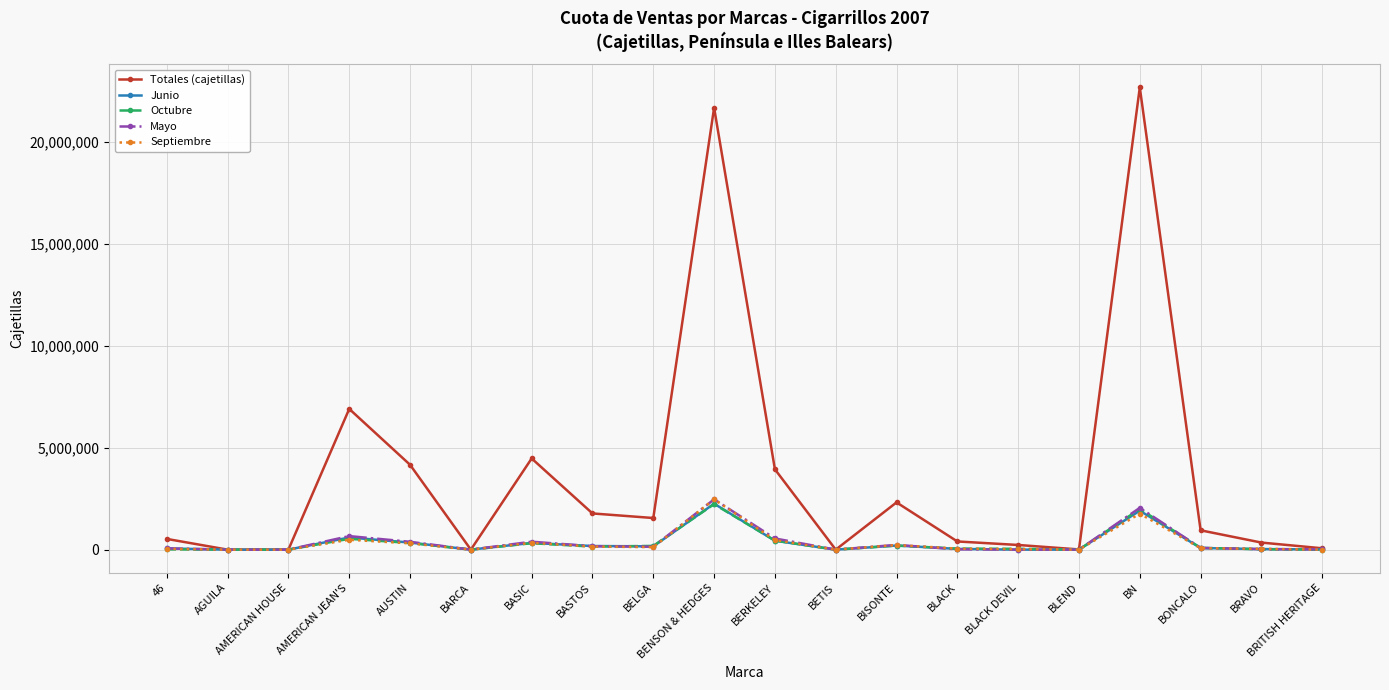

True or false: Octubre has a value of -860418 at AGUILA.

False